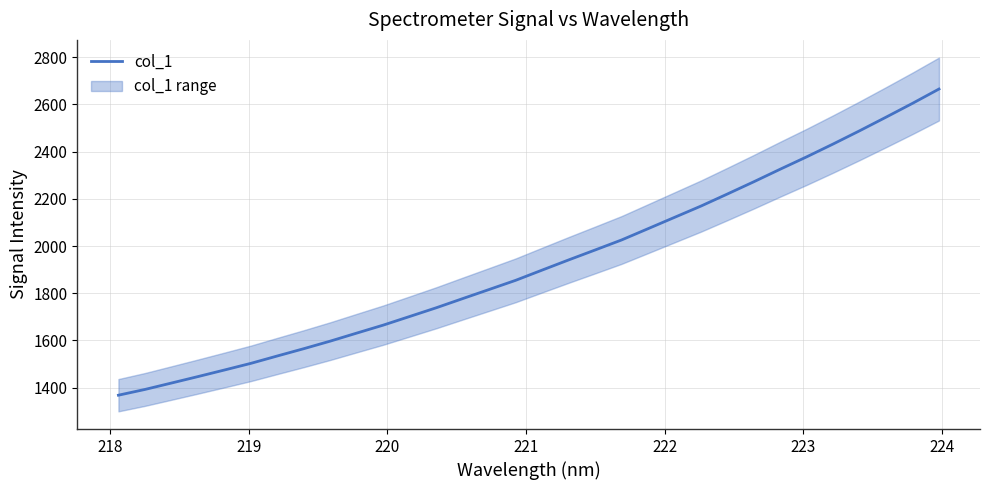

What is the average value?

1926.2